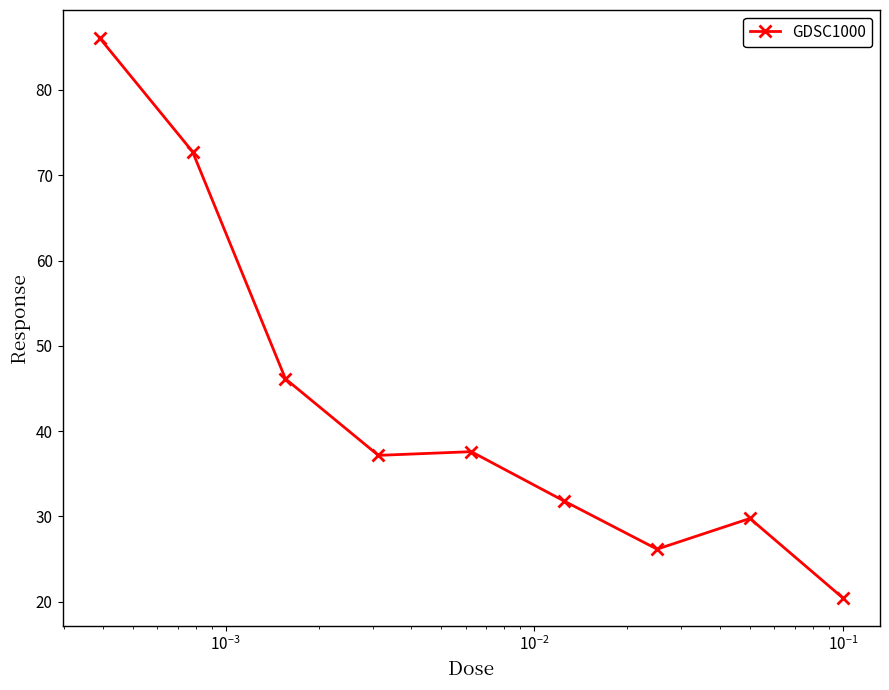

What is the value of the 3rd point from the left?

46.1